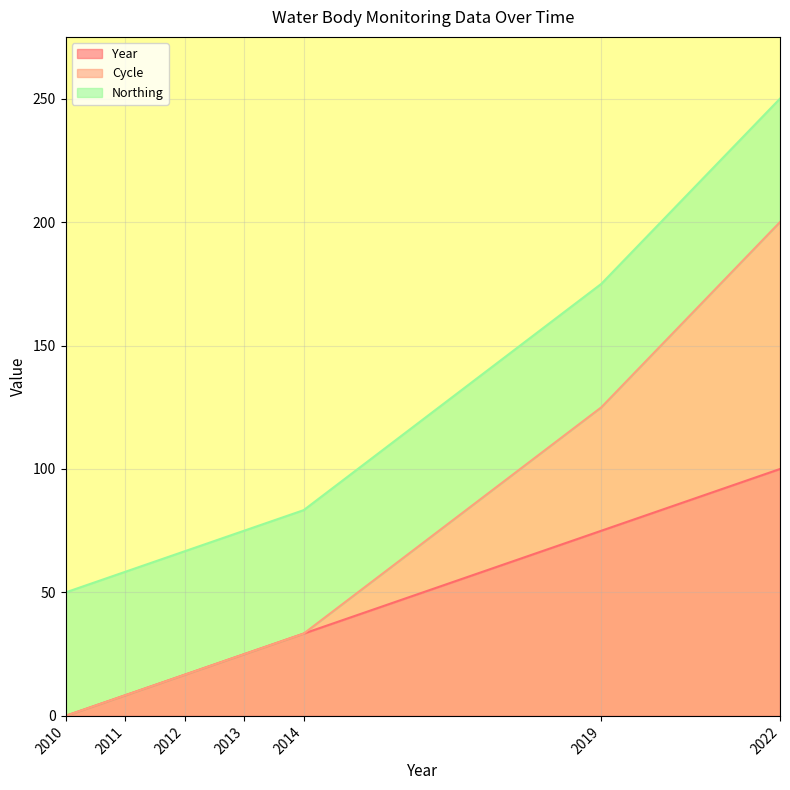

Does the chart display data point markers on the line(s)?

No